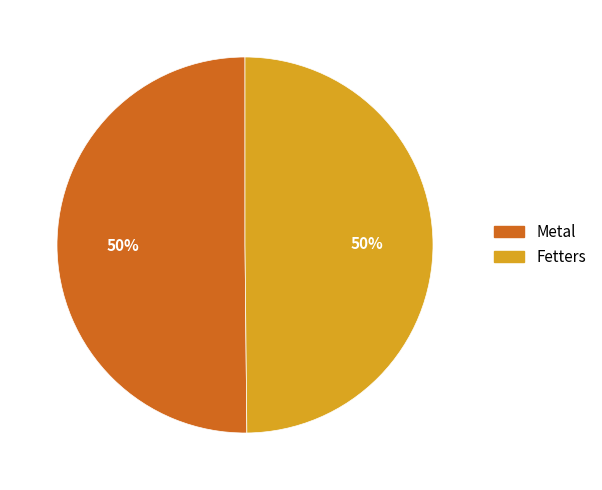

To the nearest percent, what is the average slice percentage?

50%